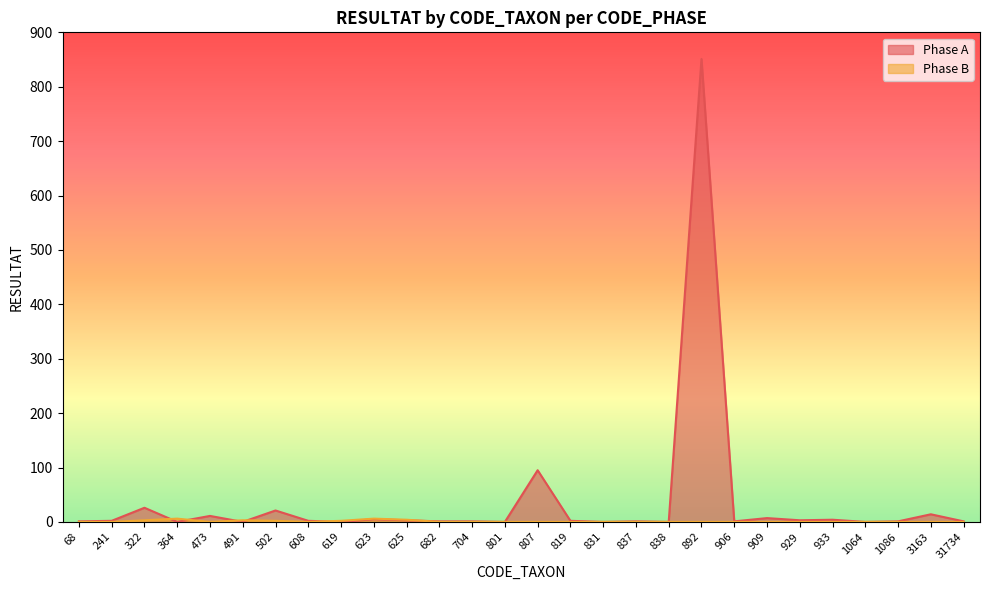

How many data points does each series have?

28